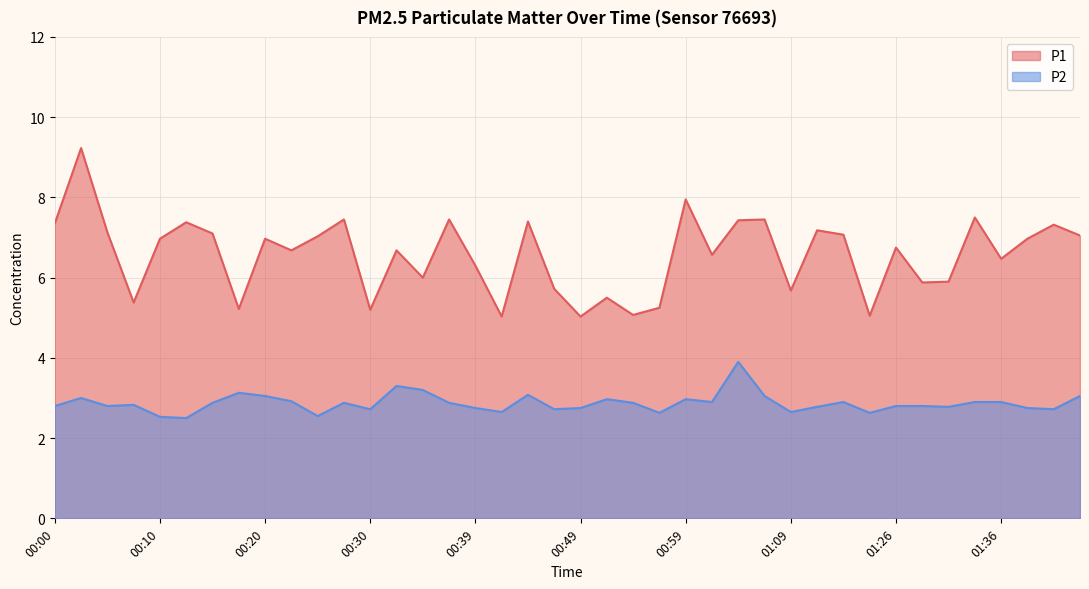

What position from the right is 01:36?

4